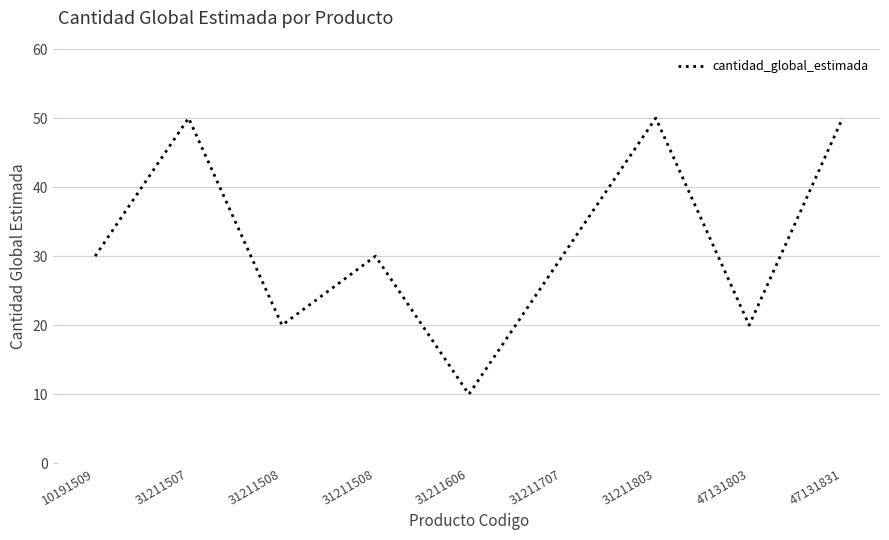

At which label is the value closest to 30?

10191509